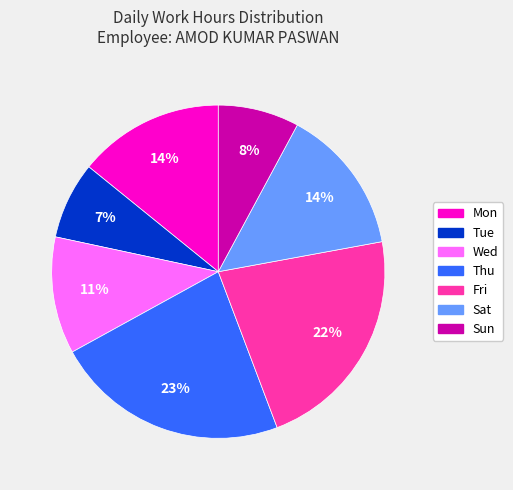

What percentage is the Fri slice, to the nearest percent?

22%